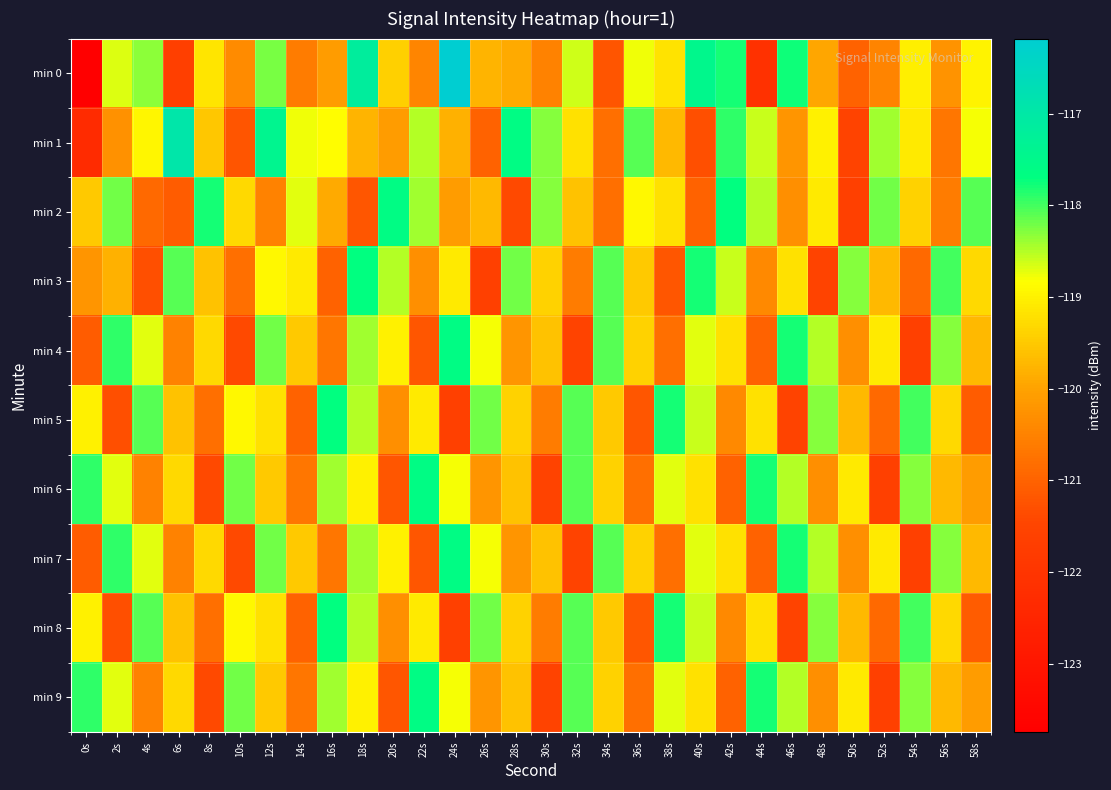

What is the maximum value shown in the chart?

-116.2